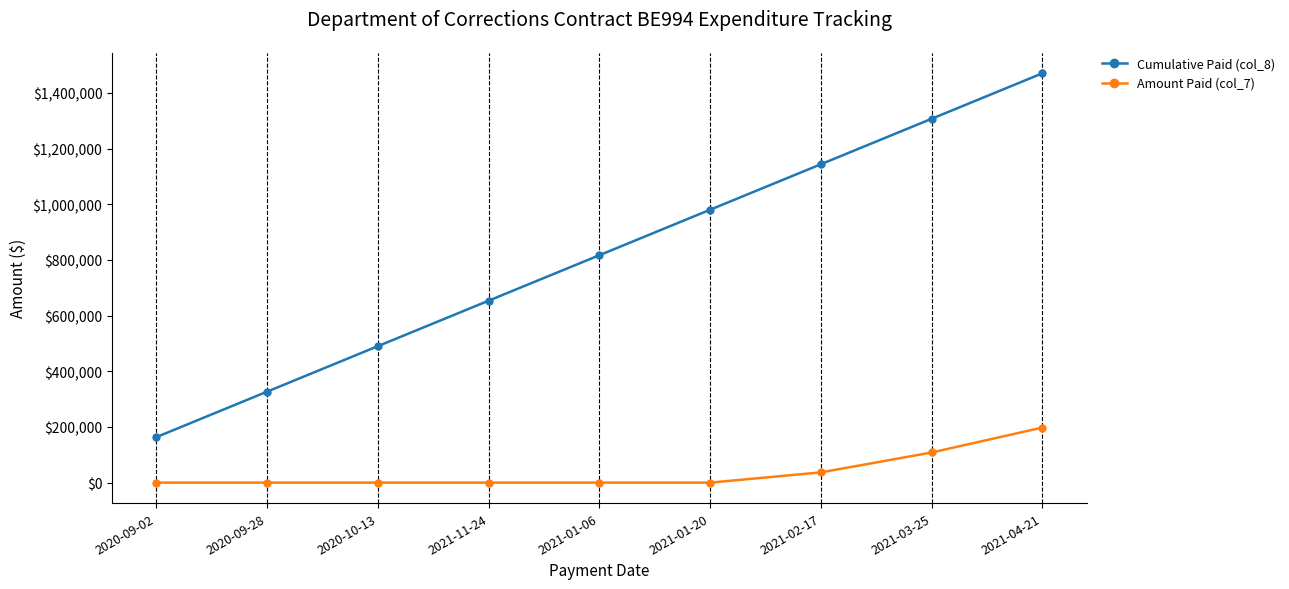

Is it true that Cumulative Paid (col_8) equals 860981.0 at 2021-11-24?

False